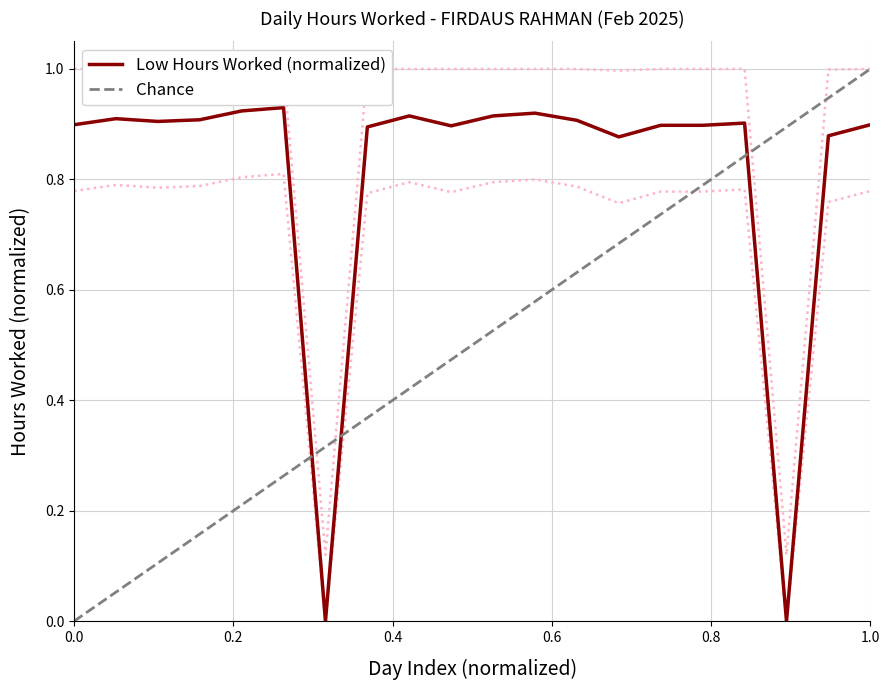

How many interior local valleys (lower than both neighbors) does the data have?

5